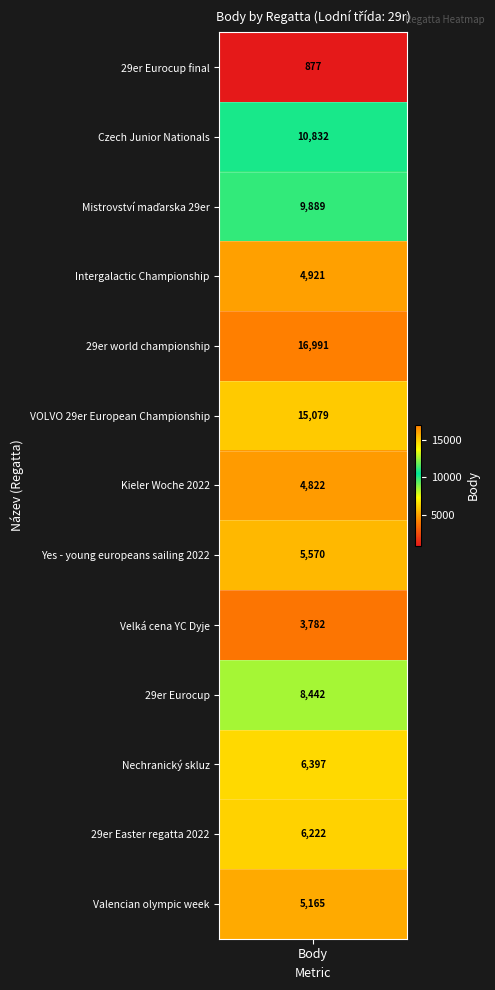

Where is the data nearest to the value 8934?

9